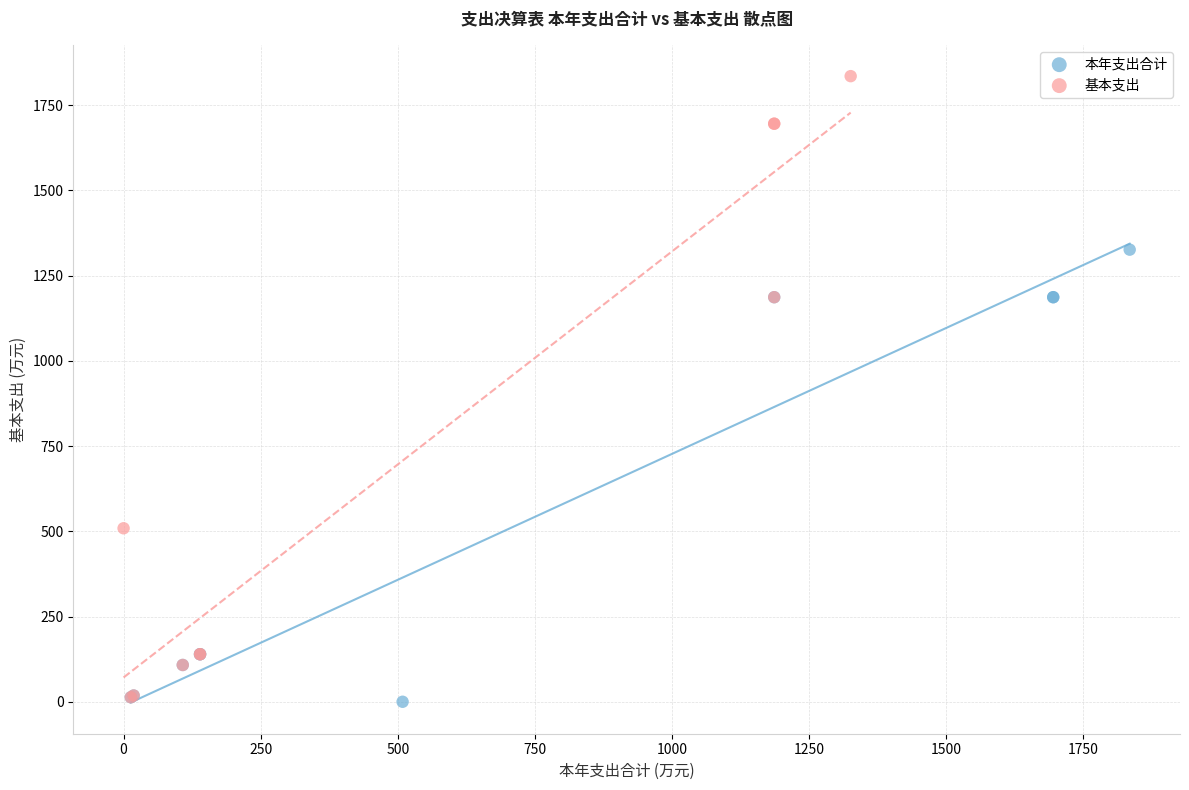

Which series has the widest spread of Y values?

基本支出